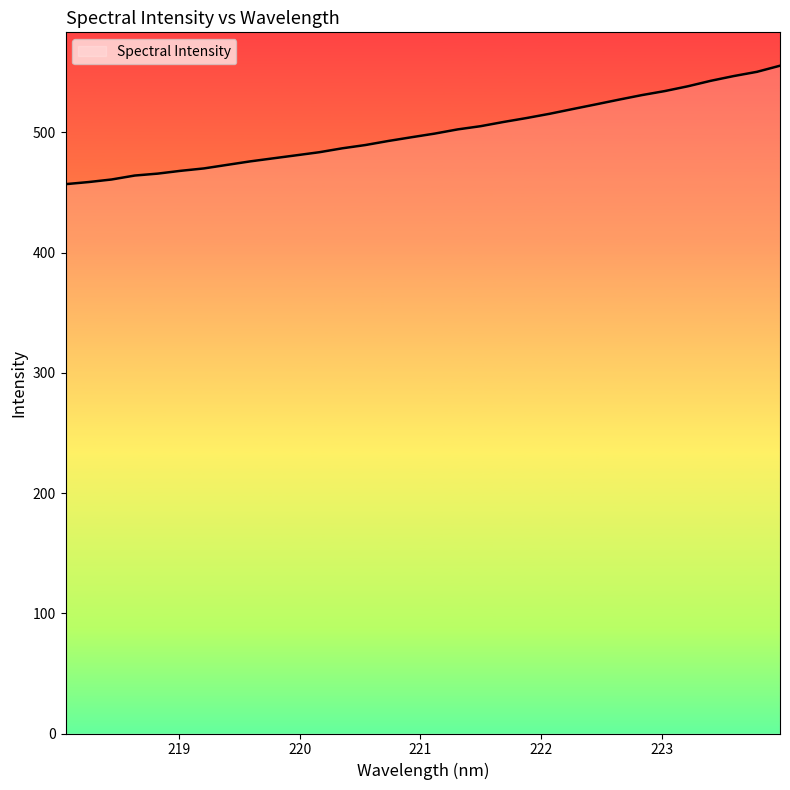

What is the difference between the second highest and minimum values?

93.4